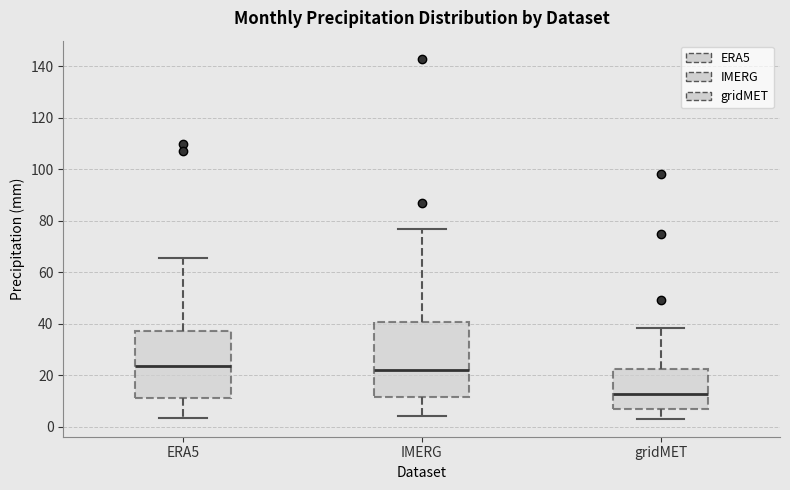

Comparing the boxes themselves (not the whiskers), which one is the tallest?

IMERG